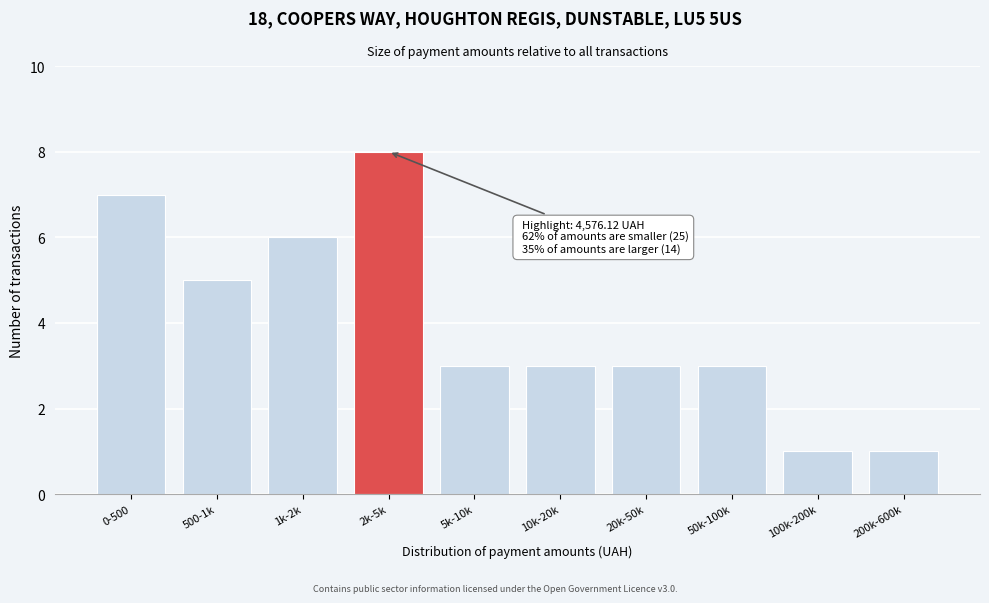

Reading right to left, extract all data points from this chart.

1	1	3	3	3	3	8	6	5	7